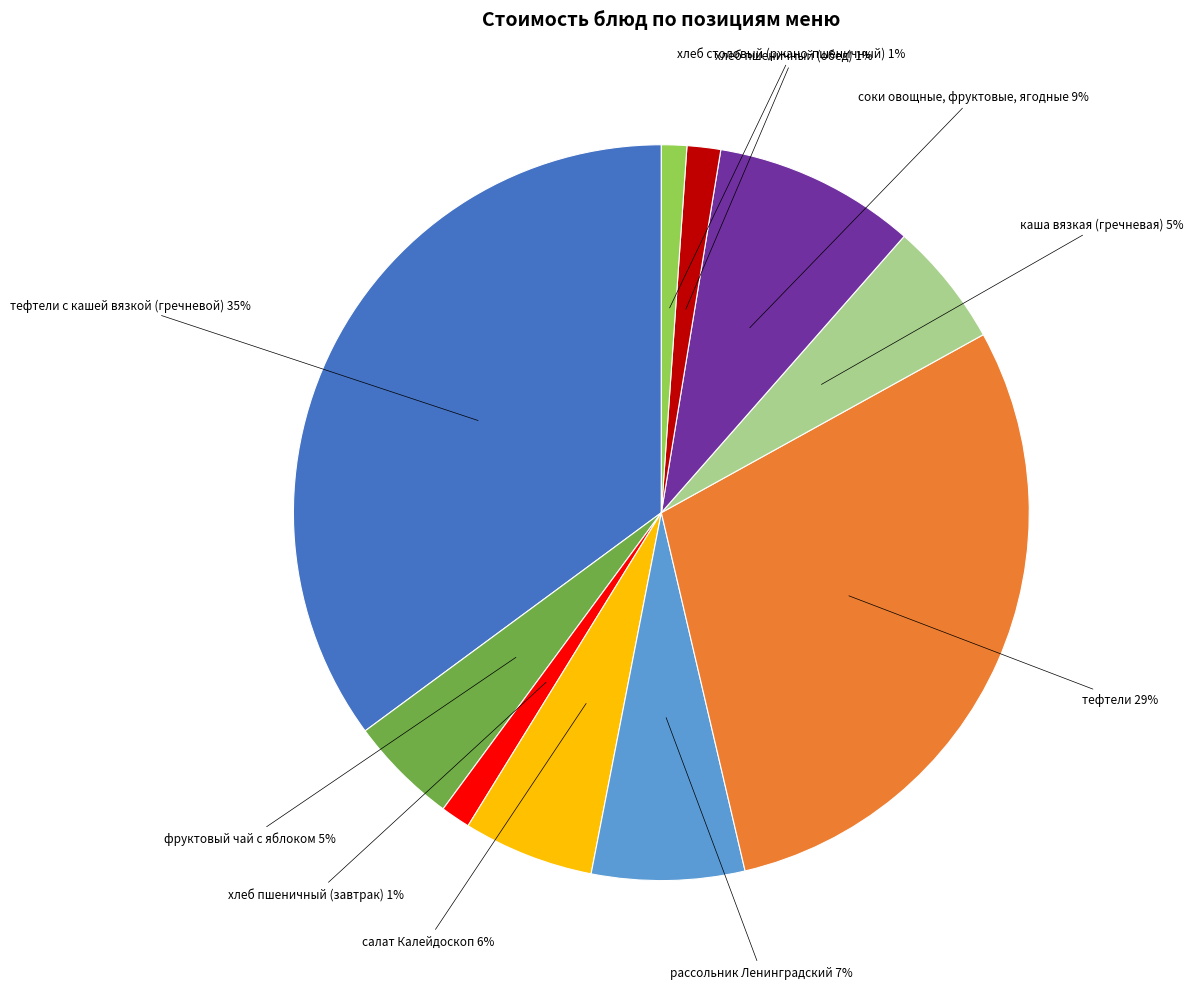

Does any single category account for the majority?

No